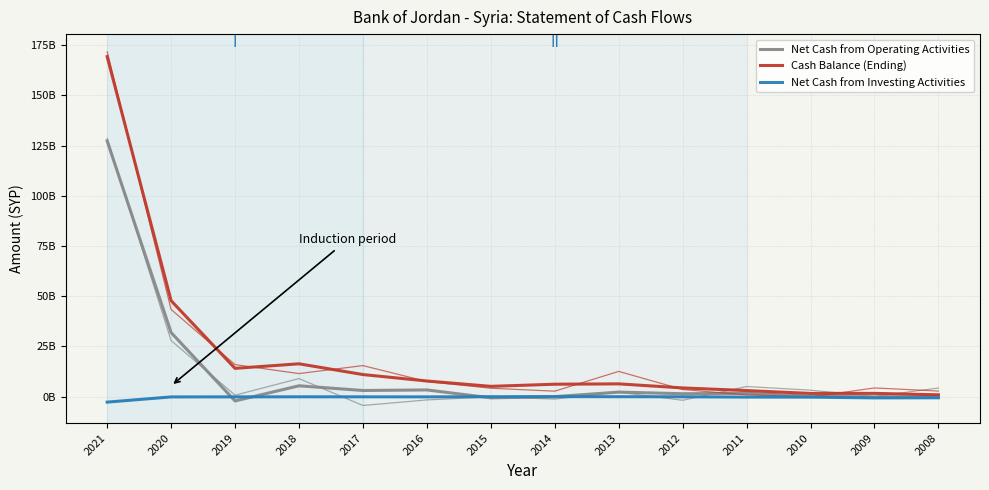

True or false: Net Cash from Operating Activities has more than 0 points higher than both neighbors.

True